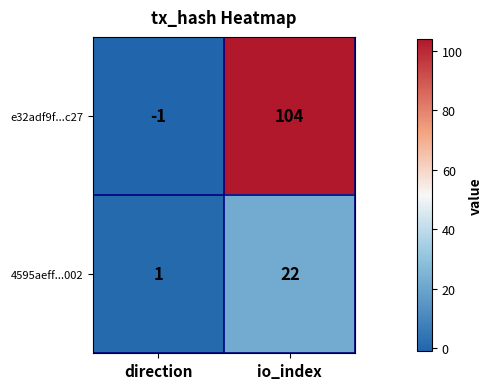

At how many categories does at least one series exceed 84?

1